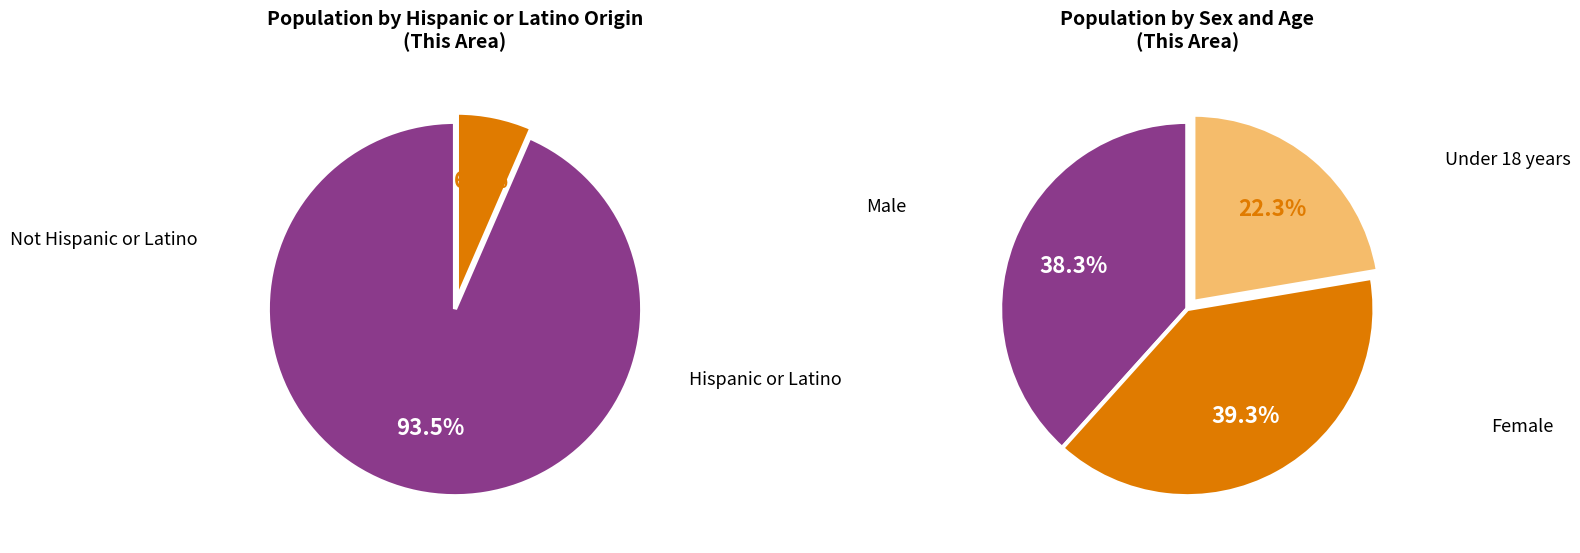

The Female slice represents 9% of the pie. True or false?

False